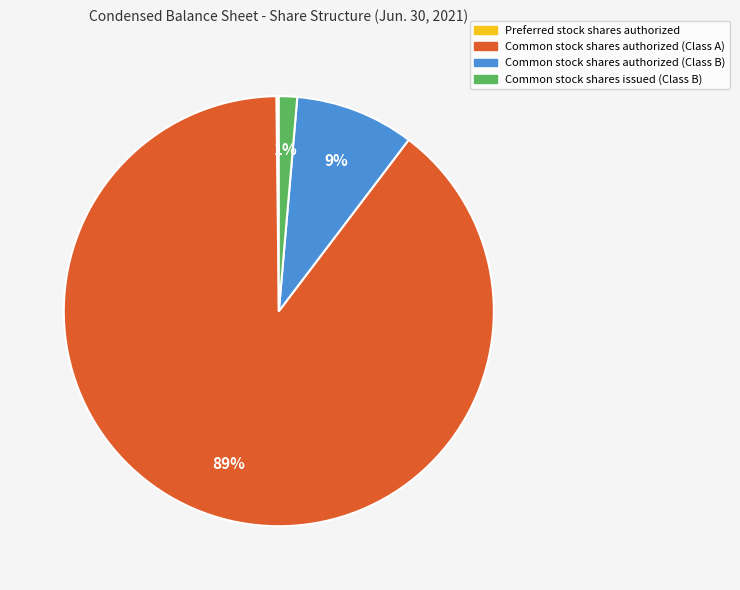

Is it true that Common stock shares authorized (Class A) is 89% of the pie?

True